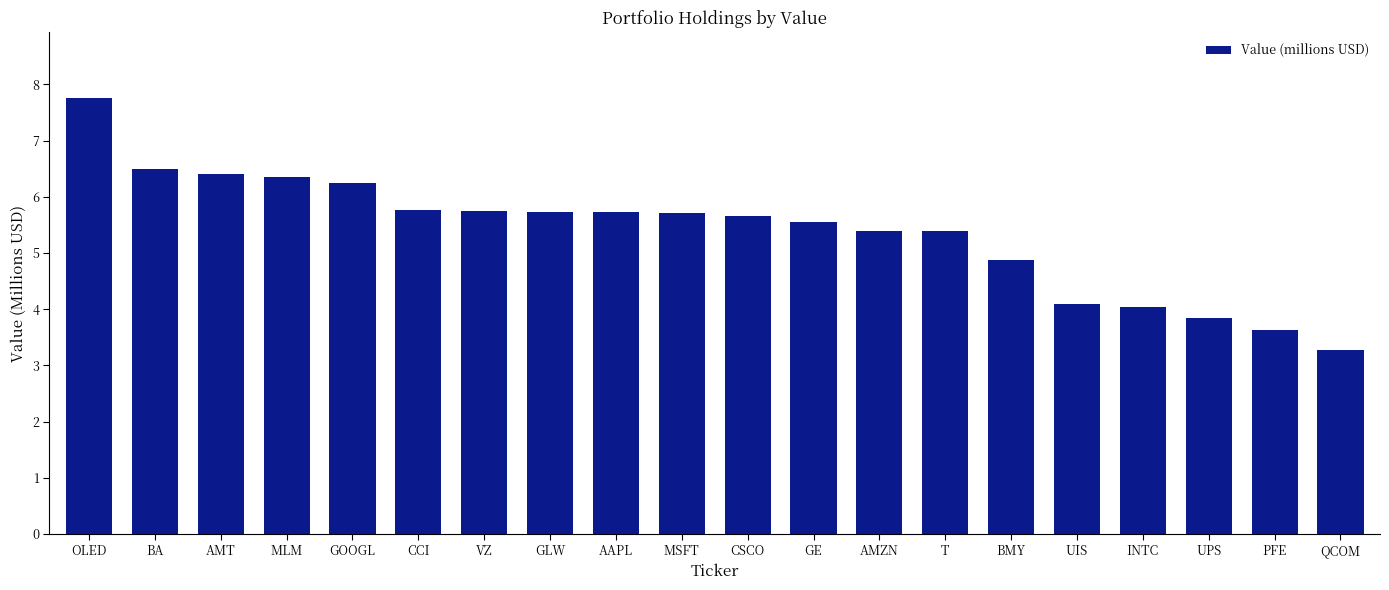

What is the difference between the maximum and second lowest values?

4.1